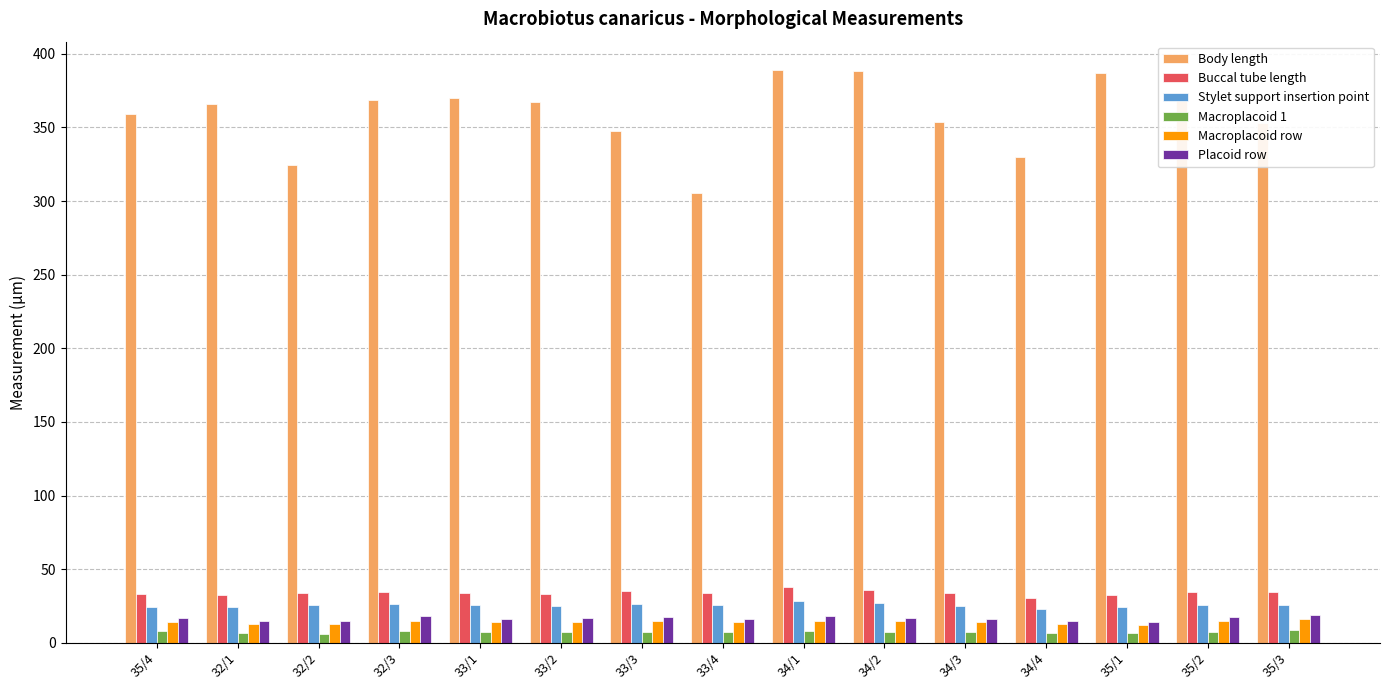

The value of Buccal tube length at 34/2 is 35.9. True or false?

True